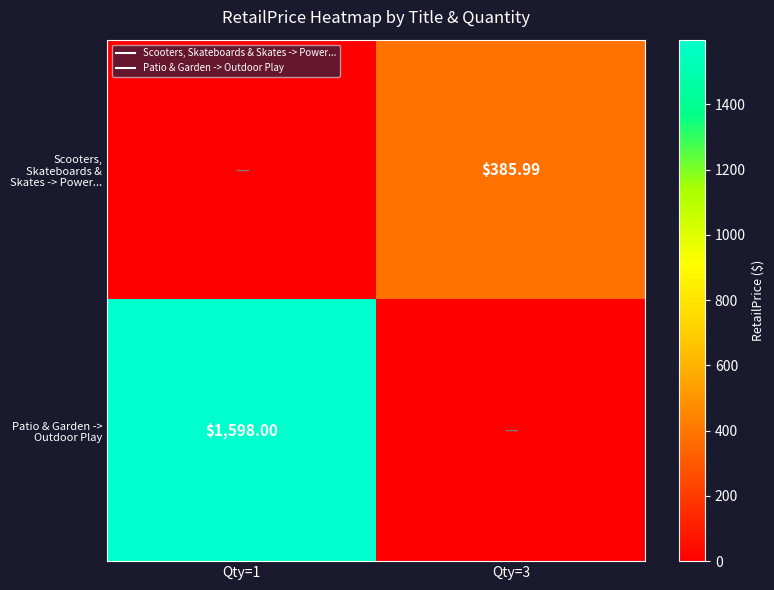

The value of Patio & Garden -> Outdoor Play at Qty=3 is 0.0. True or false?

True